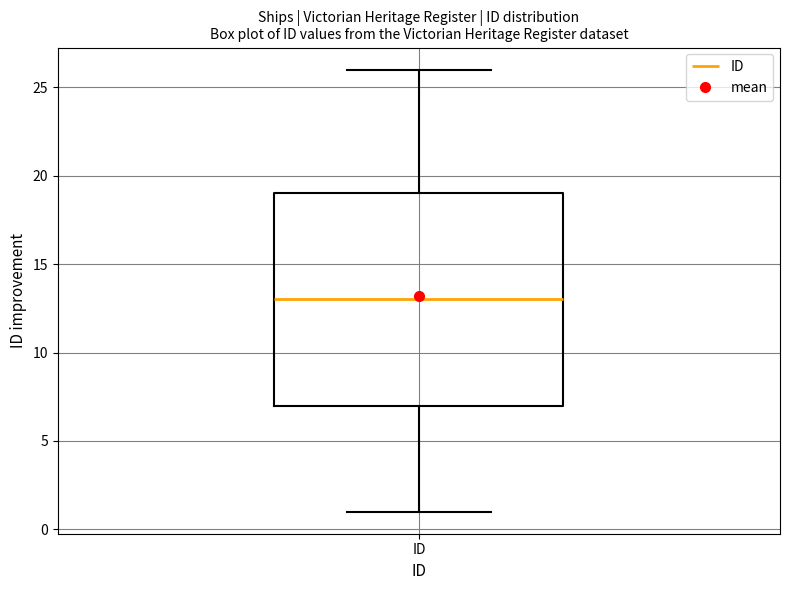

Transcribe this box plot: give where the median line is, the range the box spans, and where the two whiskers end, as read against the y-axis. The values are not printed on the chart, so give them approximately, as read against the axis.

median 13, box 7 to 19, whiskers 1 to 26